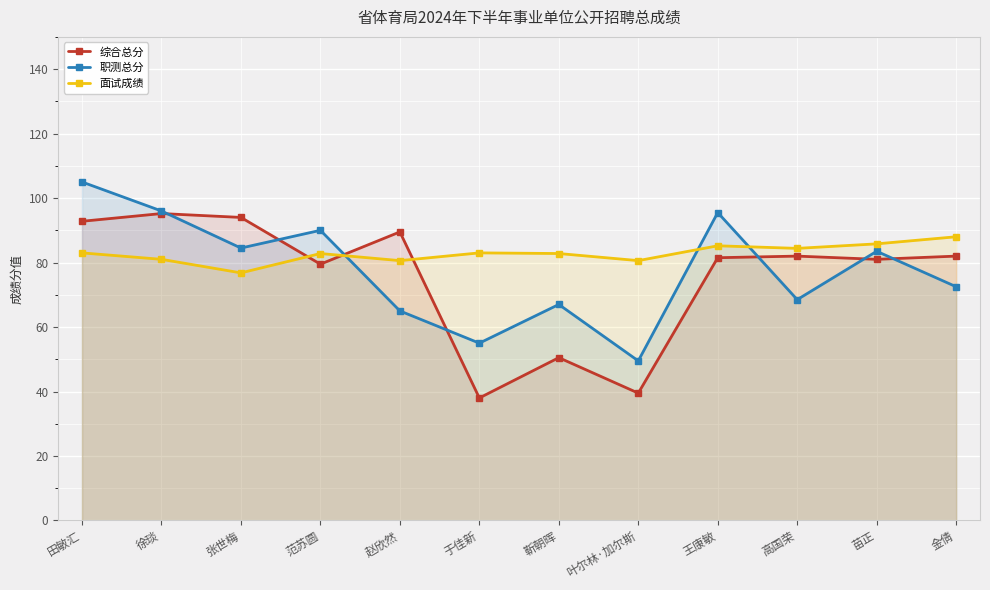

At which category does the chart reach its peak across all series?

田敏汇